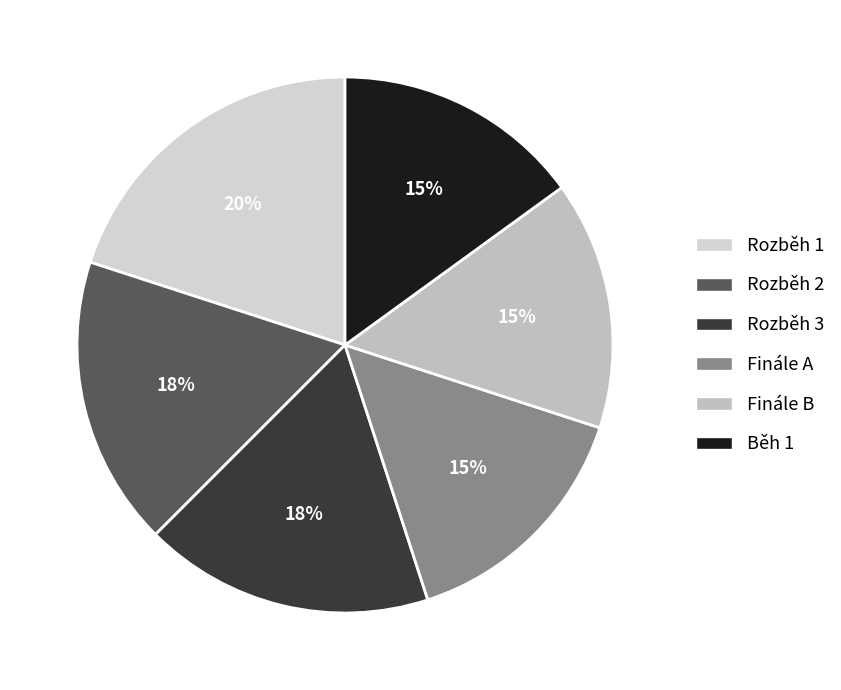

To the nearest percent, what is the combined percentage of Běh 1 and Rozběh 2?

32%